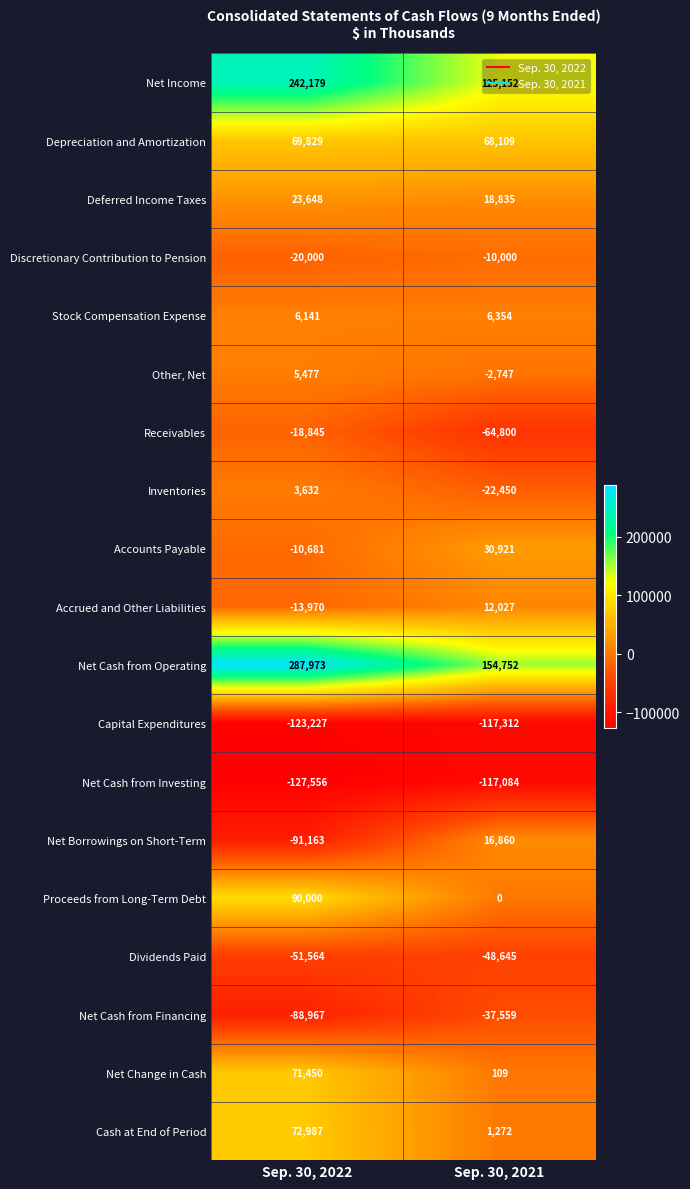

True or false: Other, Net has a value of 2328 at Sep. 30, 2022.

False